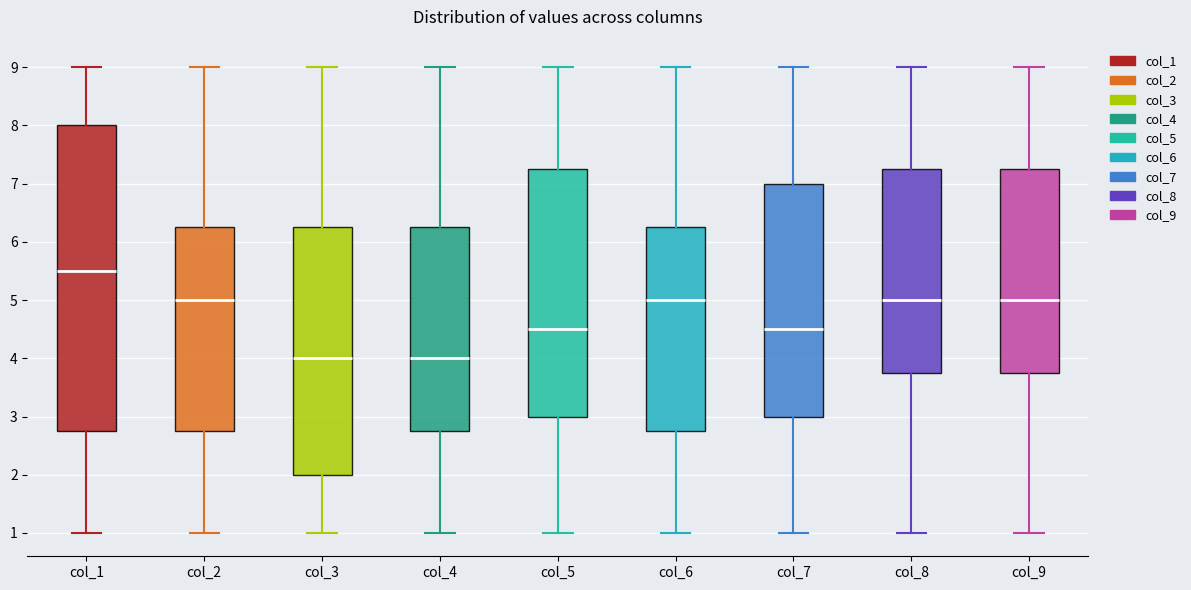

Reading left to right, read every box against the y-axis: the position of its median line, the range the box covers, and the ends of its whiskers. The values are not printed on the chart, so give them approximately, as read against the axis.

col_1: median 5.5, box 2.8 to 8.0, whiskers 1.0 to 9.0
col_2: median 5.0, box 2.8 to 6.3, whiskers 1.0 to 9.0
col_3: median 4.0, box 2.0 to 6.3, whiskers 1.0 to 9.0
col_4: median 4.0, box 2.8 to 6.3, whiskers 1.0 to 9.0
col_5: median 4.5, box 3.0 to 7.3, whiskers 1.0 to 9.0
col_6: median 5.0, box 2.8 to 6.3, whiskers 1.0 to 9.0
col_7: median 4.5, box 3.0 to 7.0, whiskers 1.0 to 9.0
col_8: median 5.0, box 3.8 to 7.3, whiskers 1.0 to 9.0
col_9: median 5.0, box 3.8 to 7.3, whiskers 1.0 to 9.0